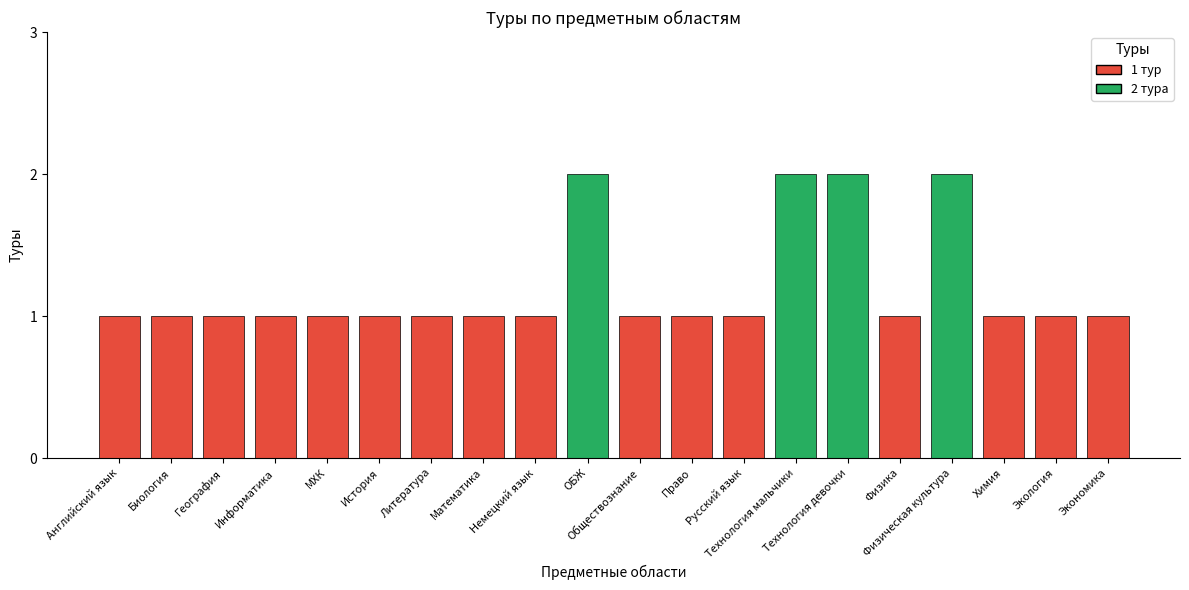

Which has a higher value, История or Физическая культура?

Физическая культура